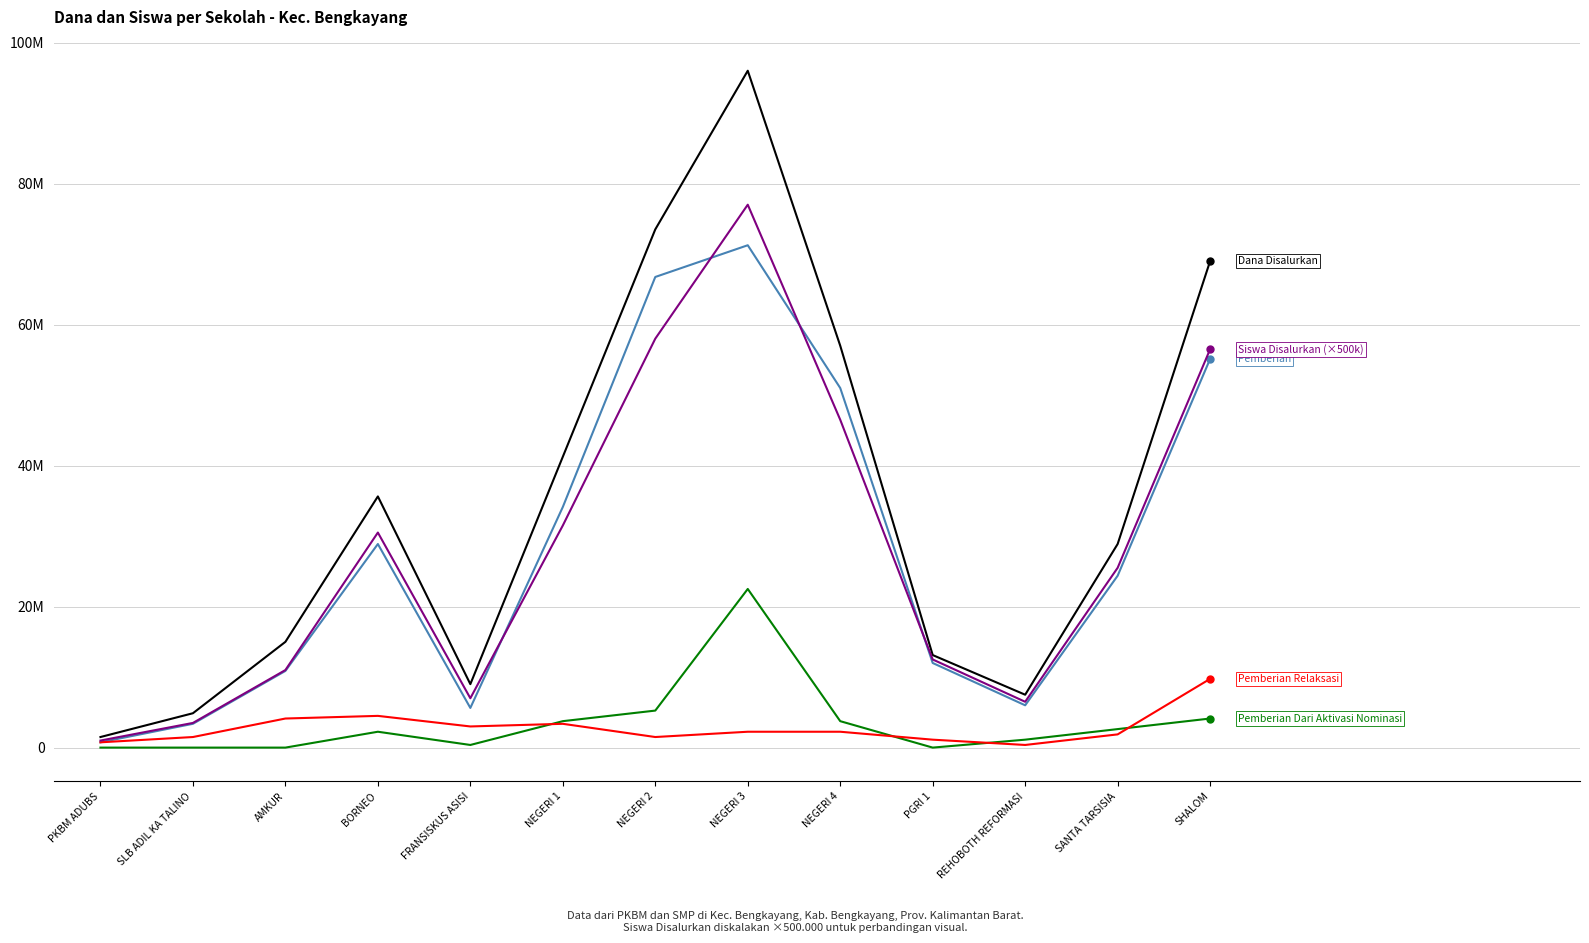

Does the chart display data point markers on the line(s)?

No